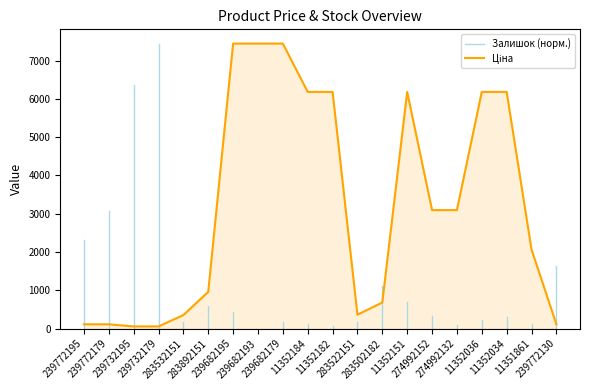

Between 283532151 and 239732179, which is larger?

283532151